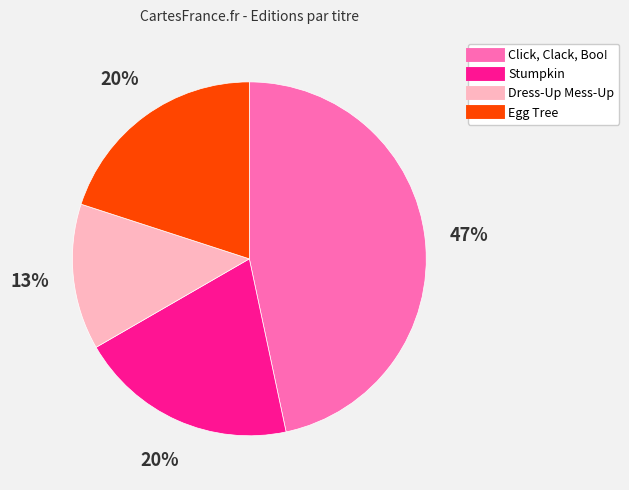

Is there a majority slice in this chart?

No